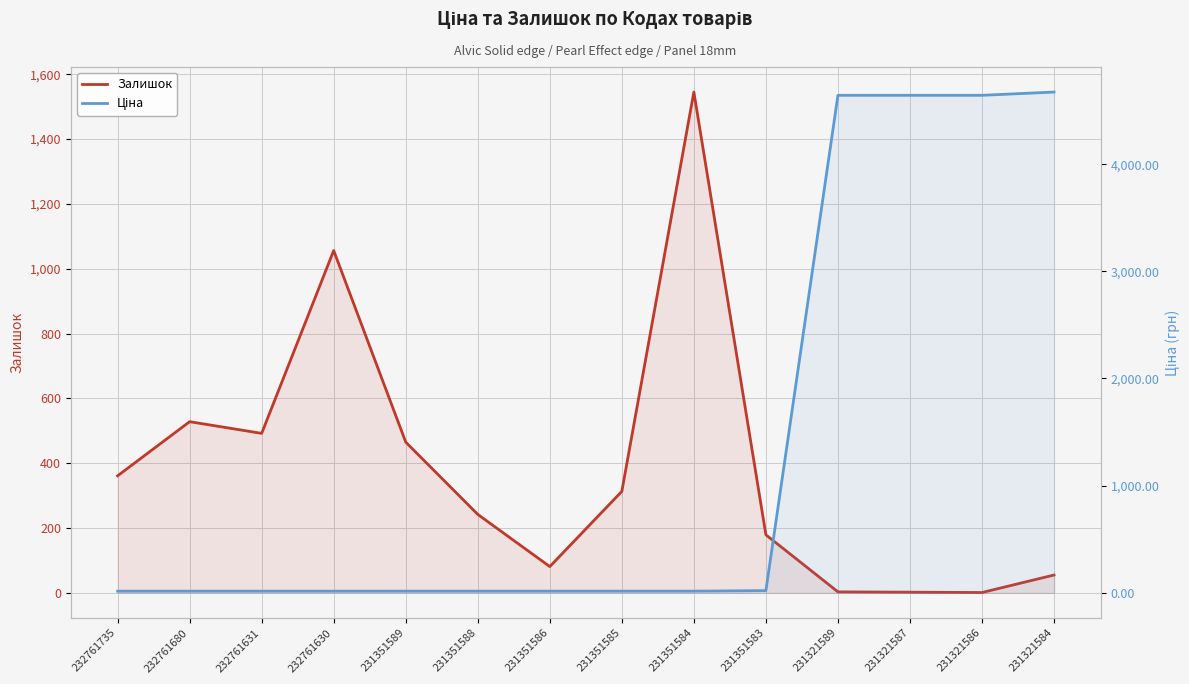

What is the minimum value shown in the chart?

1.0